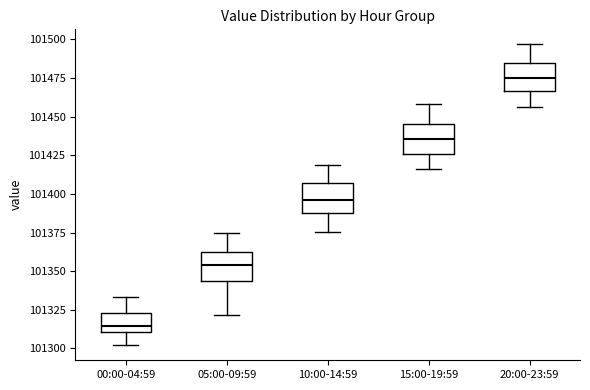

Which box has the highest median line?

20:00-23:59